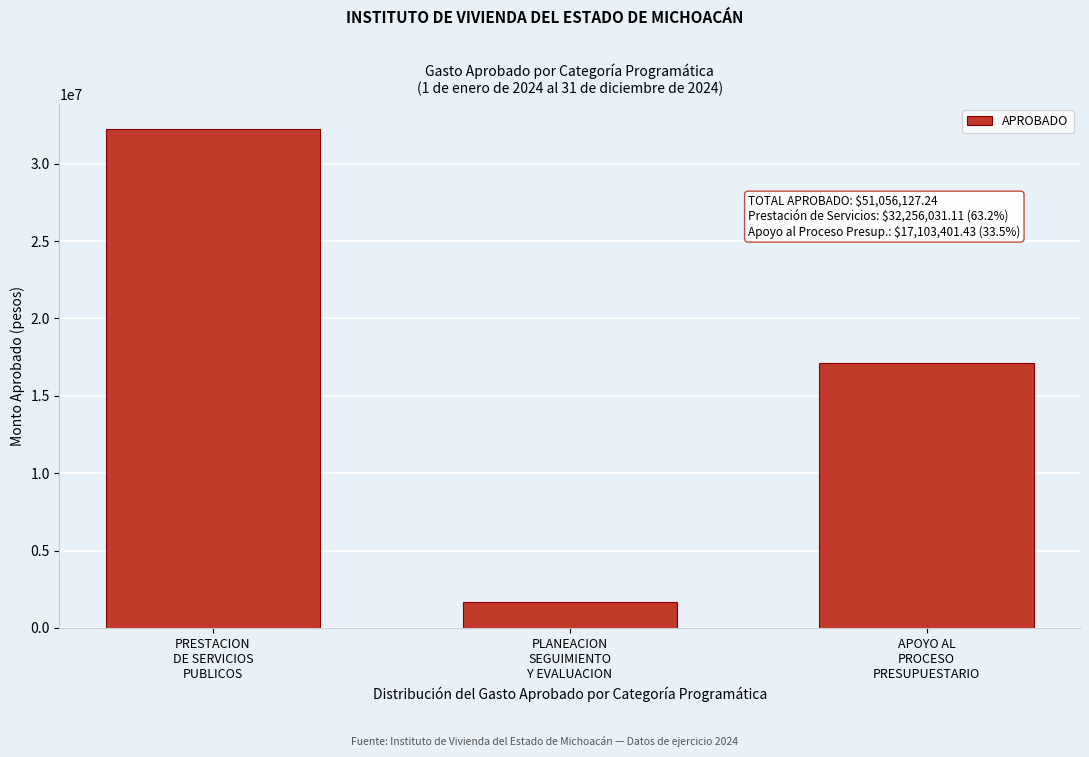

Reading left to right, list all the values displayed in this chart.

32256031.1	1696694.7	17103401.4